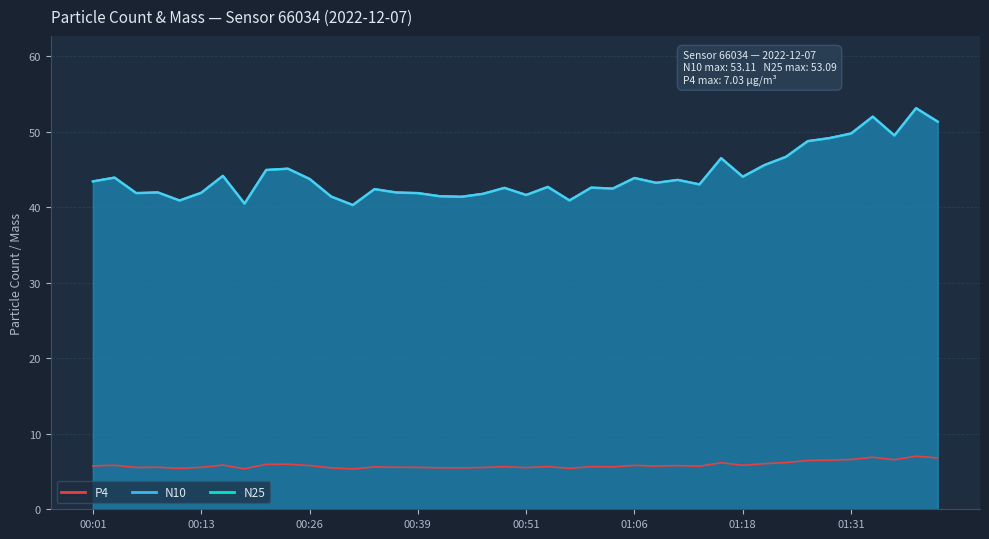

What is the difference between the highest and lowest values at 00:26?

38.0